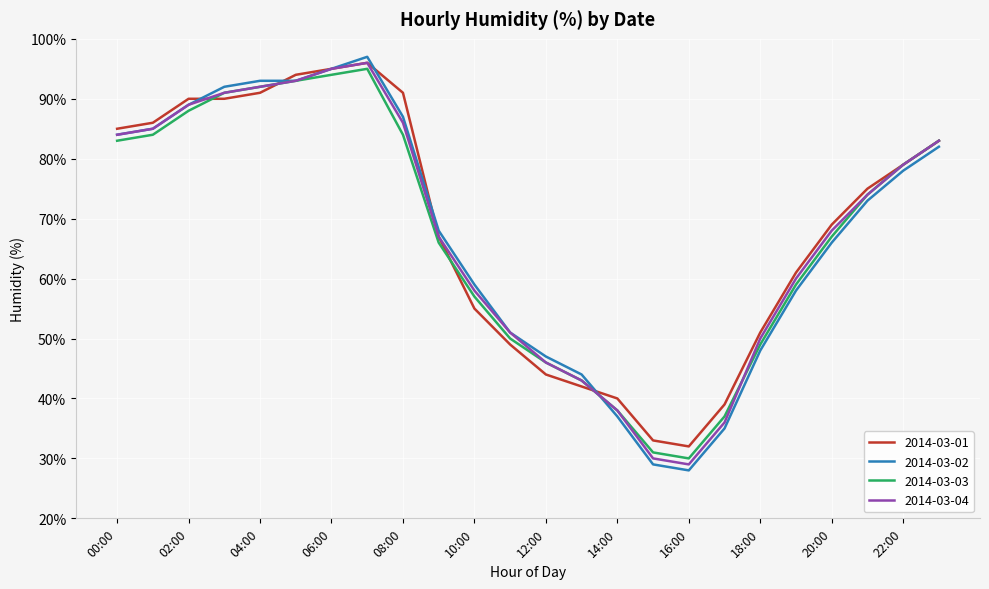

Which series has the widest spread of values?

2014-03-02